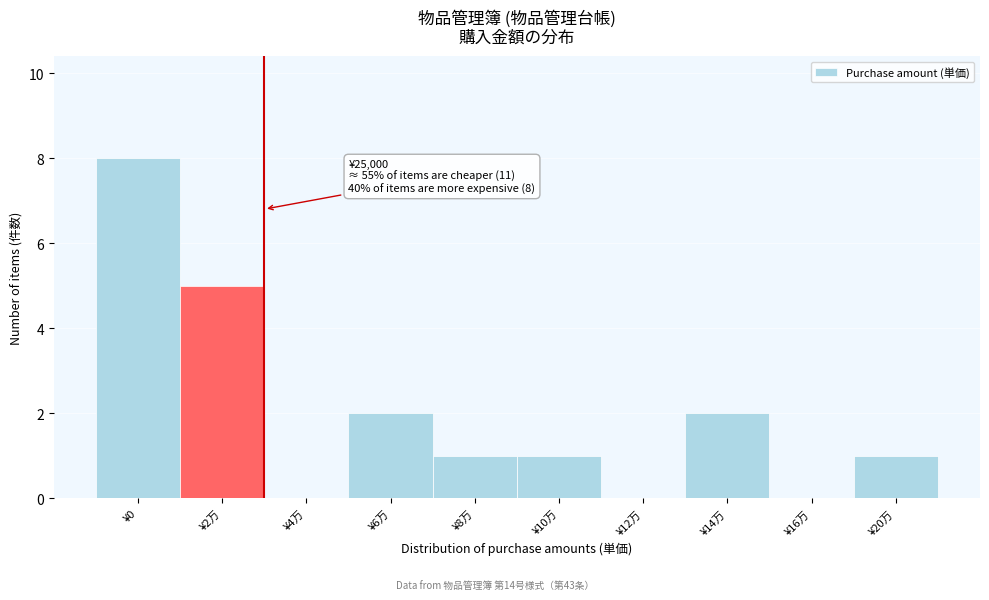

Reading left to right, extract all data points from this chart.

¥0=8	¥2万=5	¥4万=0	¥6万=2	¥8万=1	¥10万=1	¥12万=0	¥14万=2	¥16万=0	¥20万=1